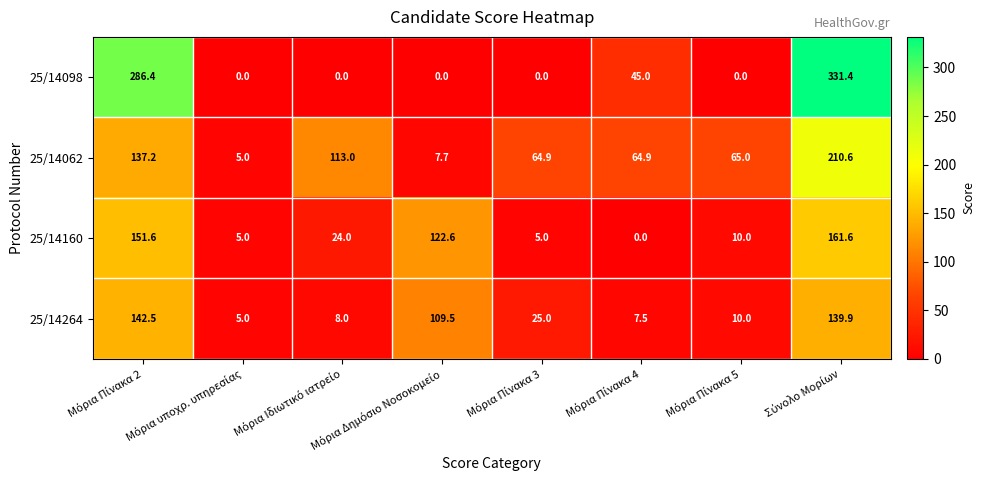

Which series has the widest spread of values?

25/14098